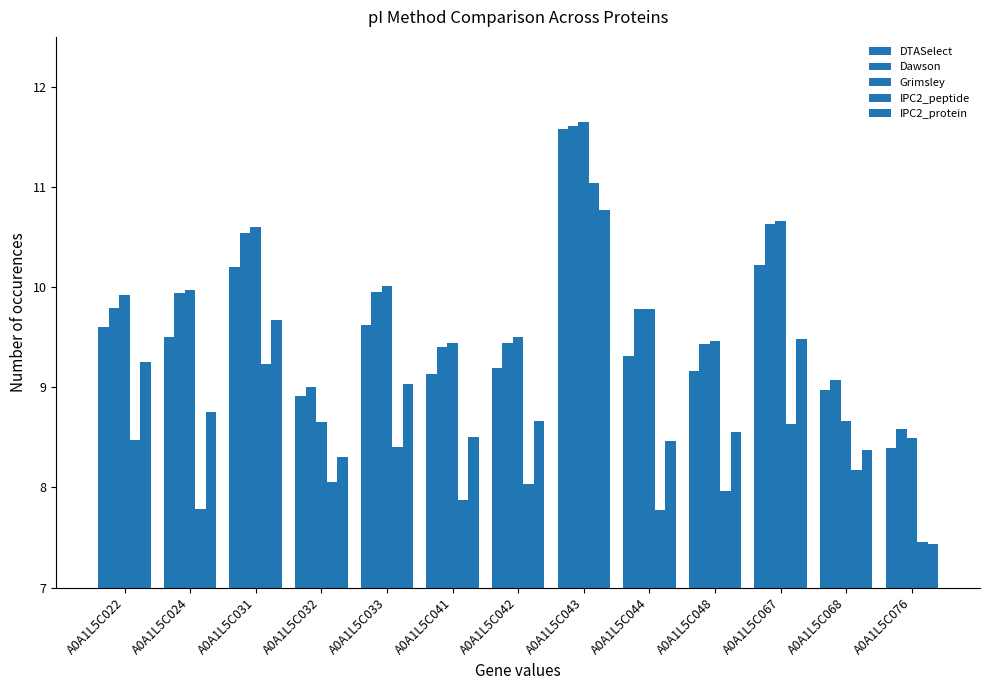

Reading left to right, extract all data points from this chart.

DTASelect: A0A1L5C022=9.6	A0A1L5C024=9.5	A0A1L5C031=10.2	A0A1L5C032=8.9	A0A1L5C033=9.6	A0A1L5C041=9.1	A0A1L5C042=9.2	A0A1L5C043=11.6	A0A1L5C044=9.3	A0A1L5C048=9.2	A0A1L5C067=10.2	A0A1L5C068=9.0	A0A1L5C076=8.4
Dawson: A0A1L5C022=9.8	A0A1L5C024=9.9	A0A1L5C031=10.5	A0A1L5C032=9.0	A0A1L5C033=10.0	A0A1L5C041=9.4	A0A1L5C042=9.4	A0A1L5C043=11.6	A0A1L5C044=9.8	A0A1L5C048=9.4	A0A1L5C067=10.6	A0A1L5C068=9.1	A0A1L5C076=8.6
Grimsley: A0A1L5C022=9.9	A0A1L5C024=10.0	A0A1L5C031=10.6	A0A1L5C032=8.7	A0A1L5C033=10.0	A0A1L5C041=9.4	A0A1L5C042=9.5	A0A1L5C043=11.7	A0A1L5C044=9.8	A0A1L5C048=9.5	A0A1L5C067=10.7	A0A1L5C068=8.7	A0A1L5C076=8.5
IPC2_peptide: A0A1L5C022=8.5	A0A1L5C024=7.8	A0A1L5C031=9.2	A0A1L5C032=8.1	A0A1L5C033=8.4	A0A1L5C041=7.9	A0A1L5C042=8.0	A0A1L5C043=11.0	A0A1L5C044=7.8	A0A1L5C048=8.0	A0A1L5C067=8.6	A0A1L5C068=8.2	A0A1L5C076=7.5
IPC2_protein: A0A1L5C022=9.3	A0A1L5C024=8.8	A0A1L5C031=9.7	A0A1L5C032=8.3	A0A1L5C033=9.0	A0A1L5C041=8.5	A0A1L5C042=8.7	A0A1L5C043=10.8	A0A1L5C044=8.5	A0A1L5C048=8.6	A0A1L5C067=9.5	A0A1L5C068=8.4	A0A1L5C076=7.4